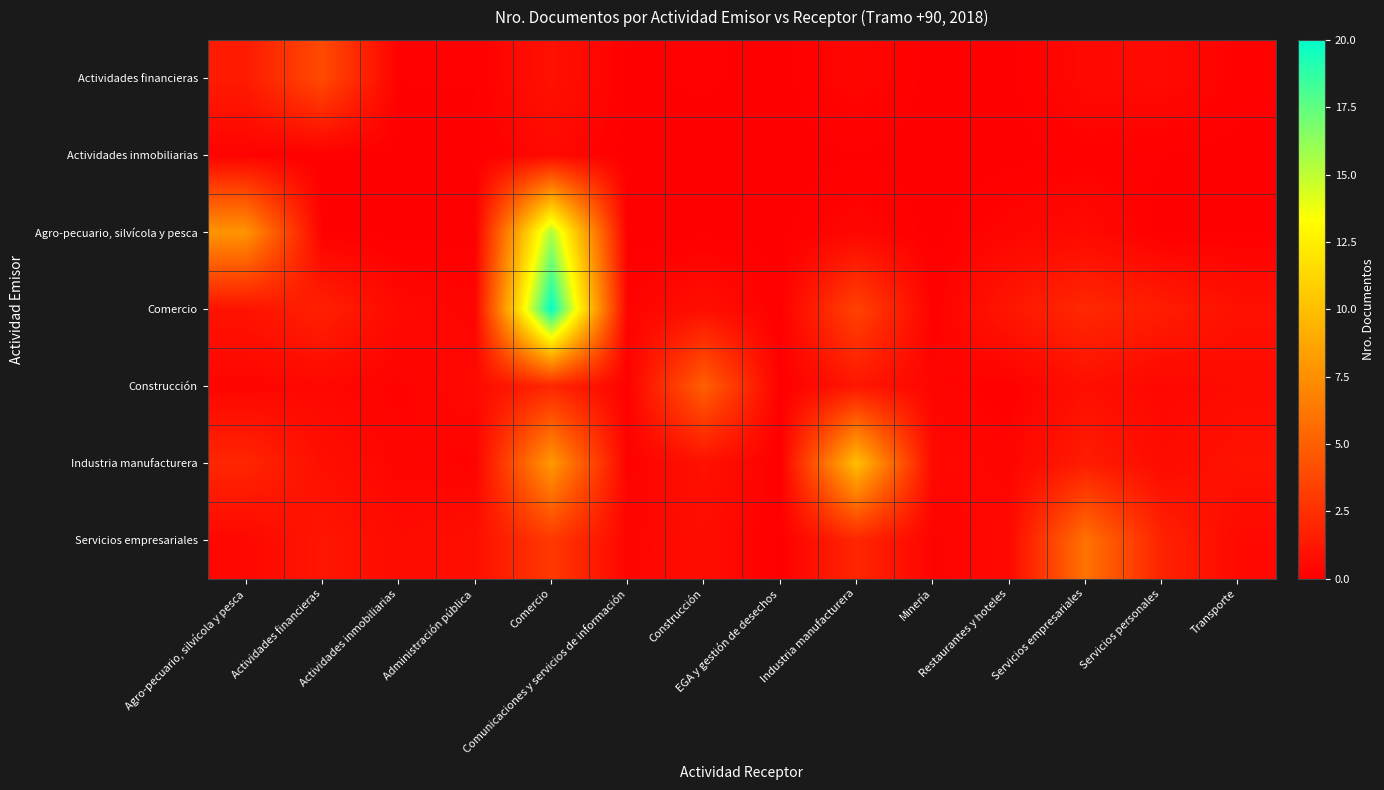

At which category is the sum across all series the highest?

Comercio